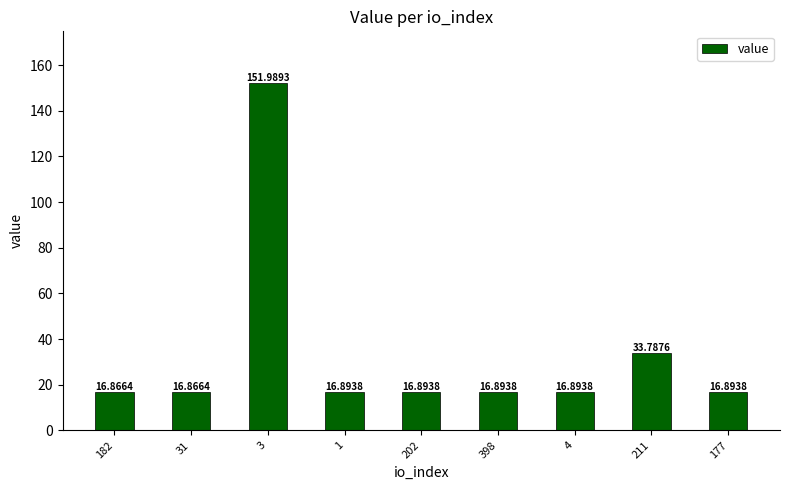

Is it true that the value at 211 is 48.9?

False